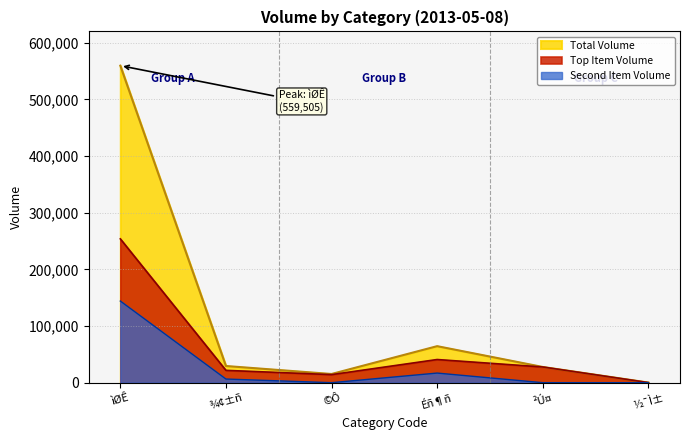

Is the value of Top Item Volume at ìØÊ greater than the value of Total Volume at Éñ¶ñ?

Yes